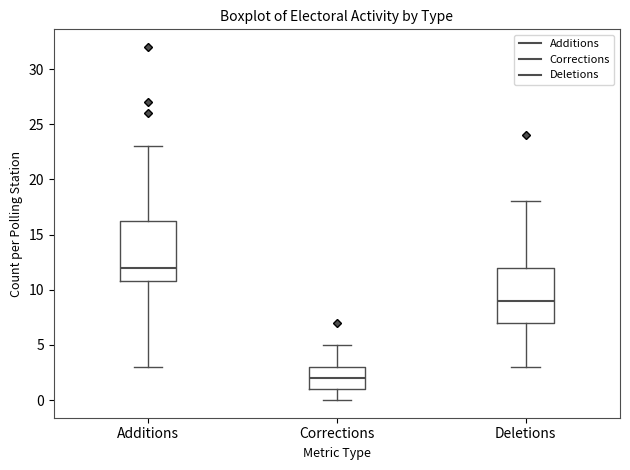

Which box's median line is the lowest?

Corrections